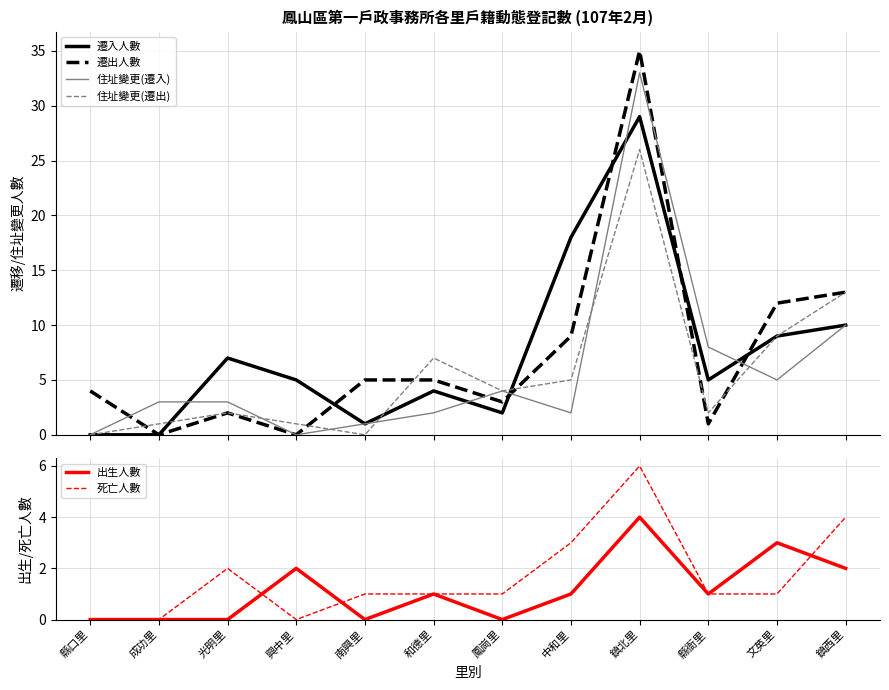

Between which two adjacent categories do 遷入人數 and 住址變更(遷出) first intersect?

成功里 and 光明里